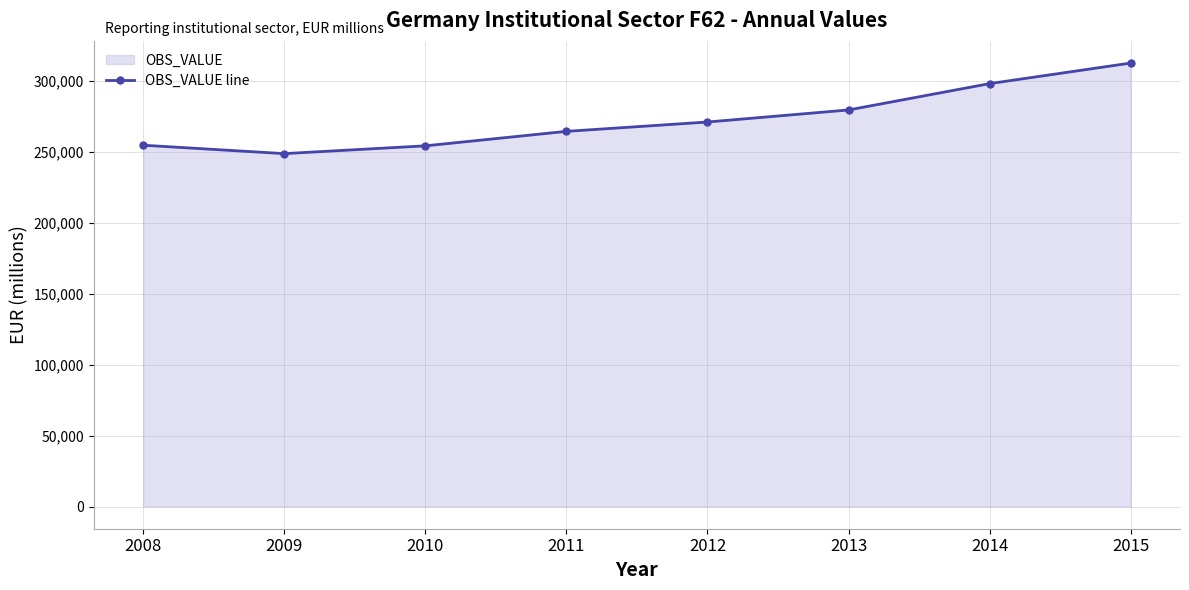

How many interior local valleys (lower than both neighbors) does the data have?

1